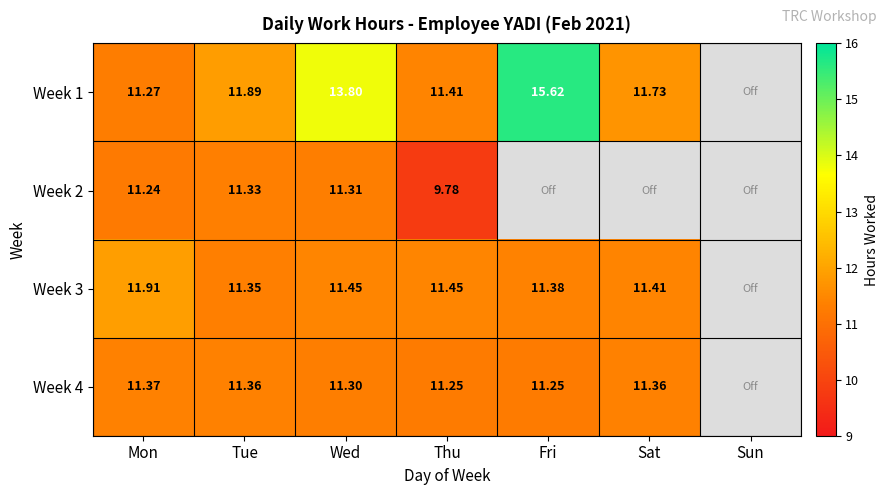

What is the maximum value for Week 2?

11.3